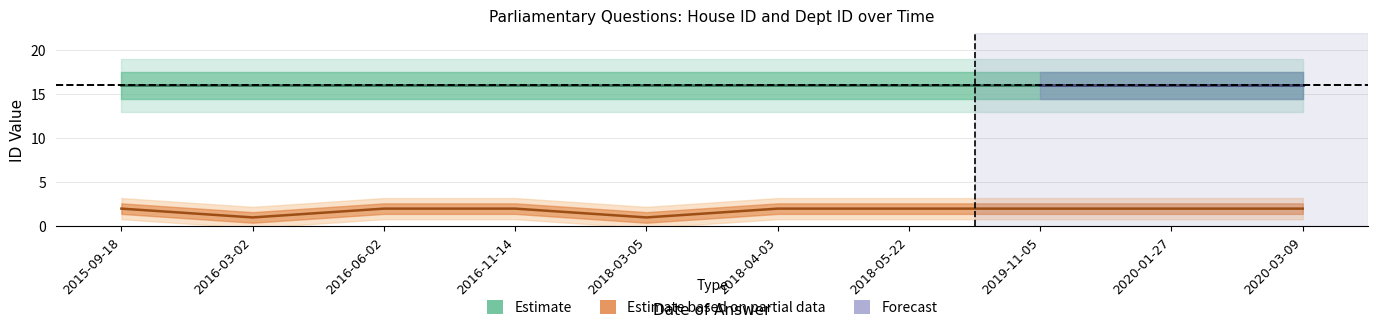

List the labels in order of value, largest first.

2015-09-18, 2016-06-02, 2016-11-14, 2018-04-03, 2018-05-22, 2019-11-05, 2020-01-27, 2020-03-09, 2016-03-02, 2018-03-05